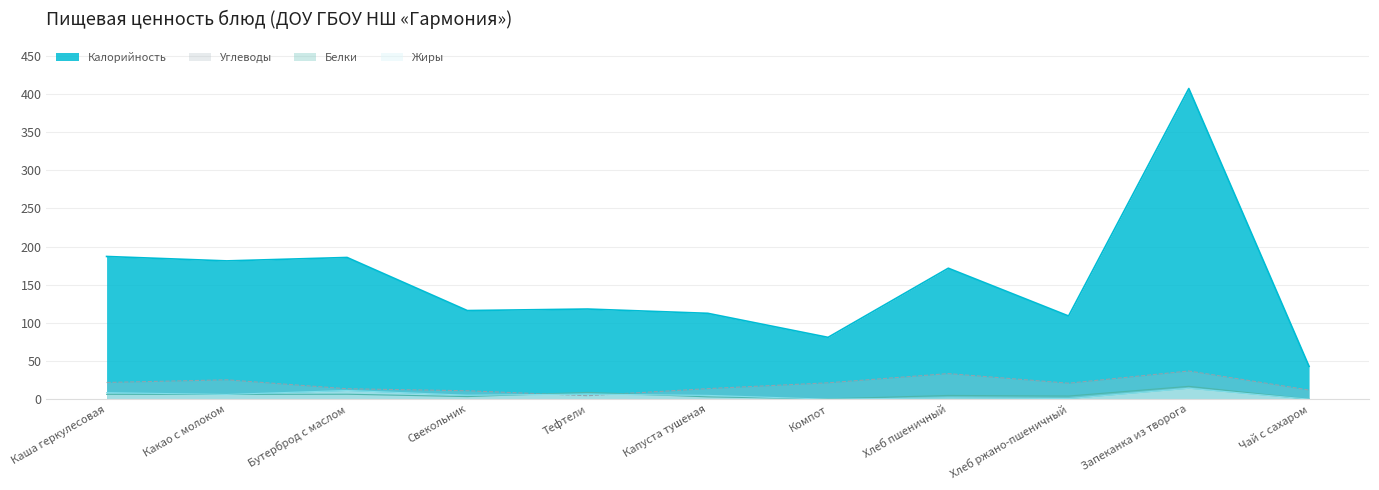

How many interior local peaks does the Белки series have?

4